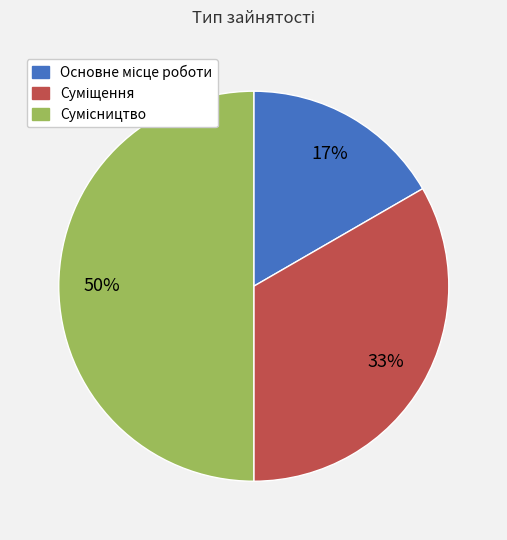

Count the number of slices in the pie.

3